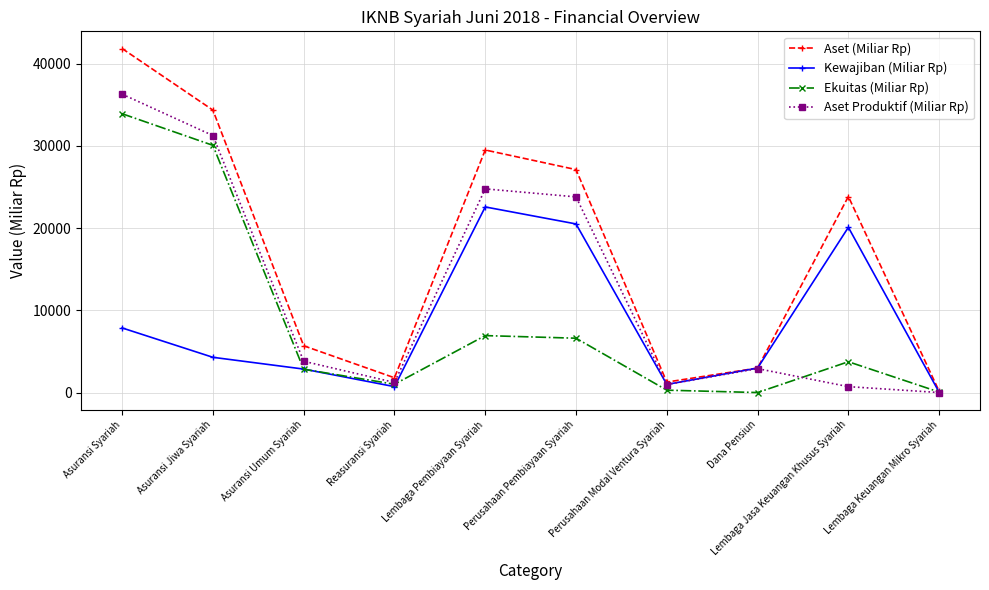

What is the label of the 9th point from the left?

Lembaga Jasa Keuangan Khusus Syariah